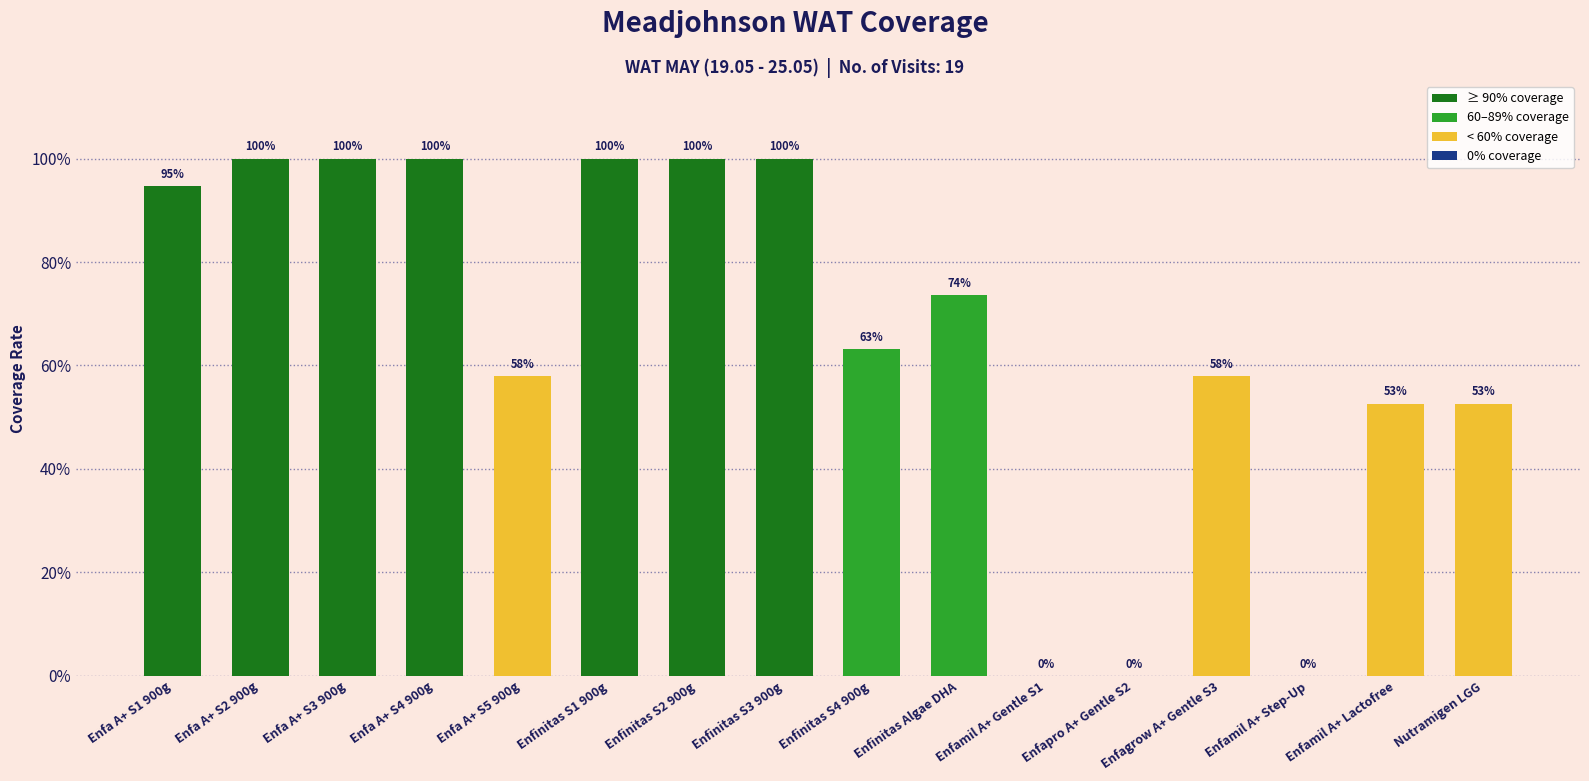

Which label corresponds to the largest value in the chart?

Enfa A+ S2 900g